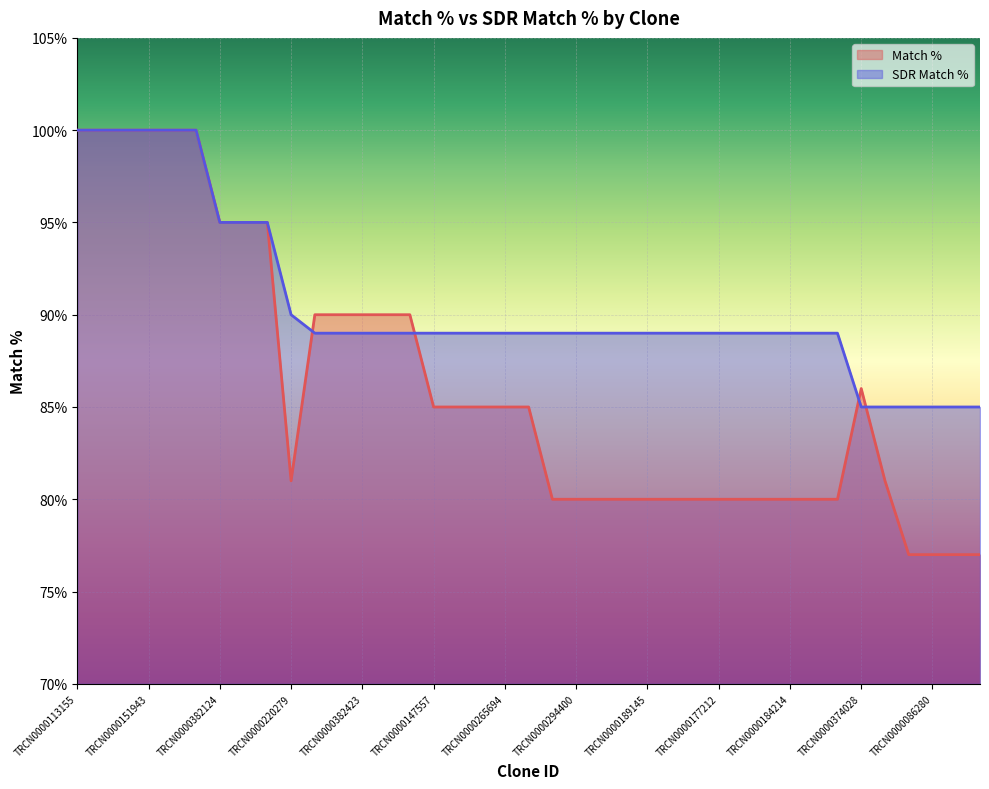

Where is the first local maximum for Match %?

TRCN0000374028